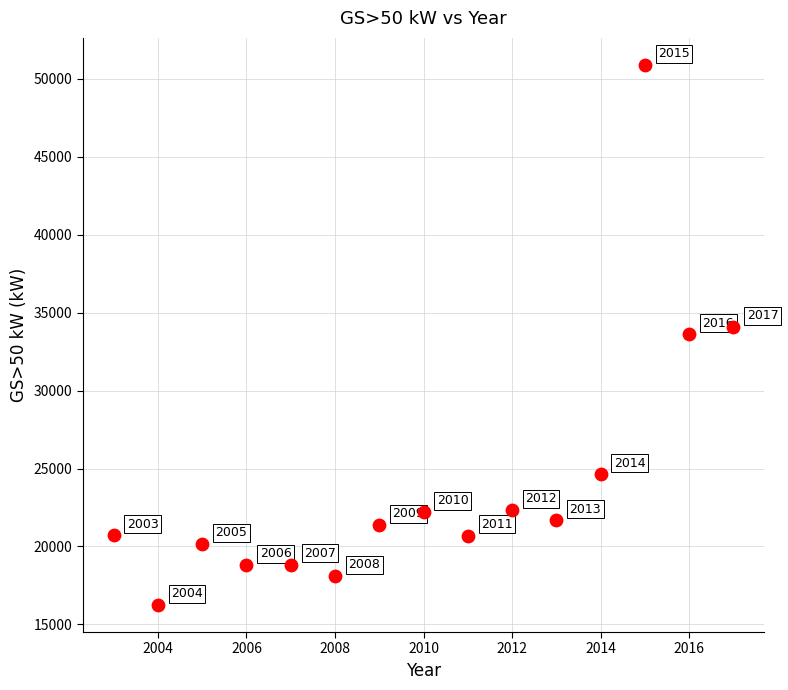

What is the range of X values (max minus min)?

14.0